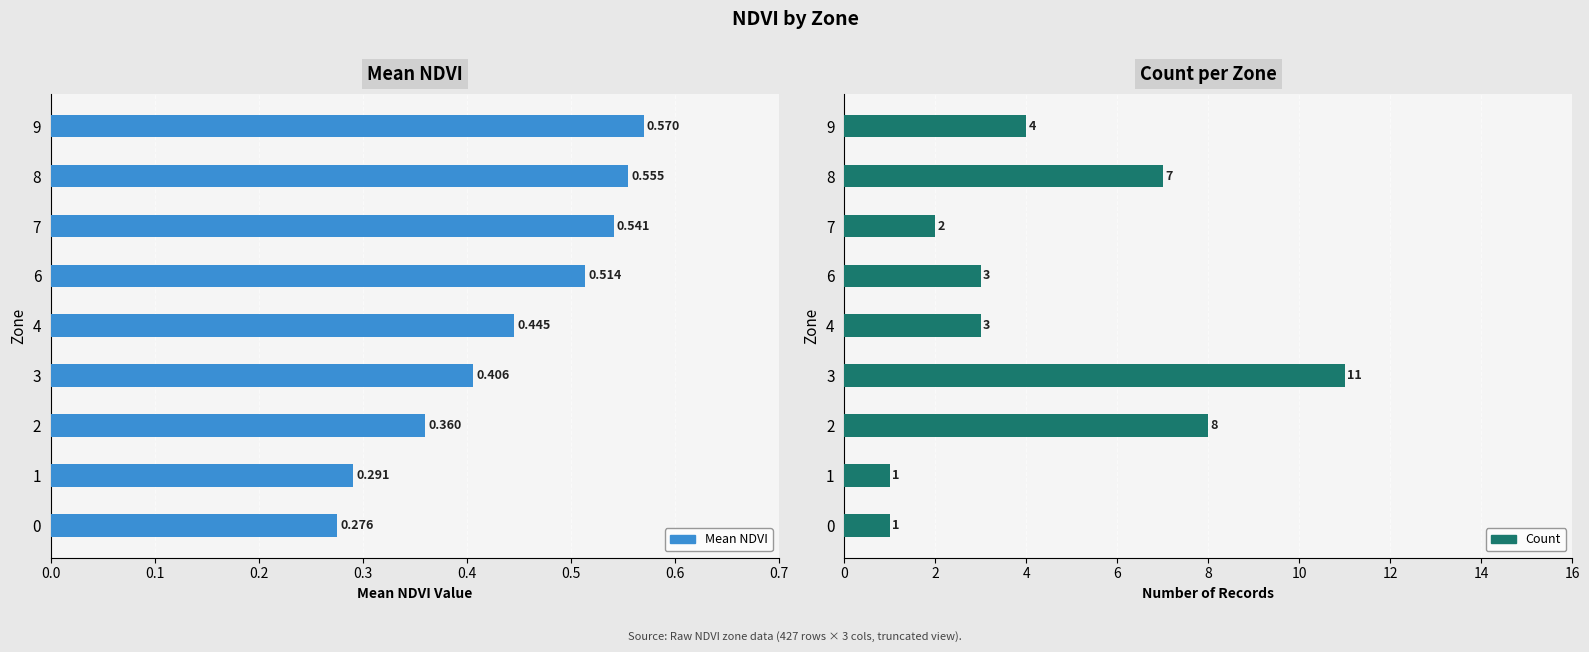

What are all the series names shown in the legend?

Mean NDVI, Count